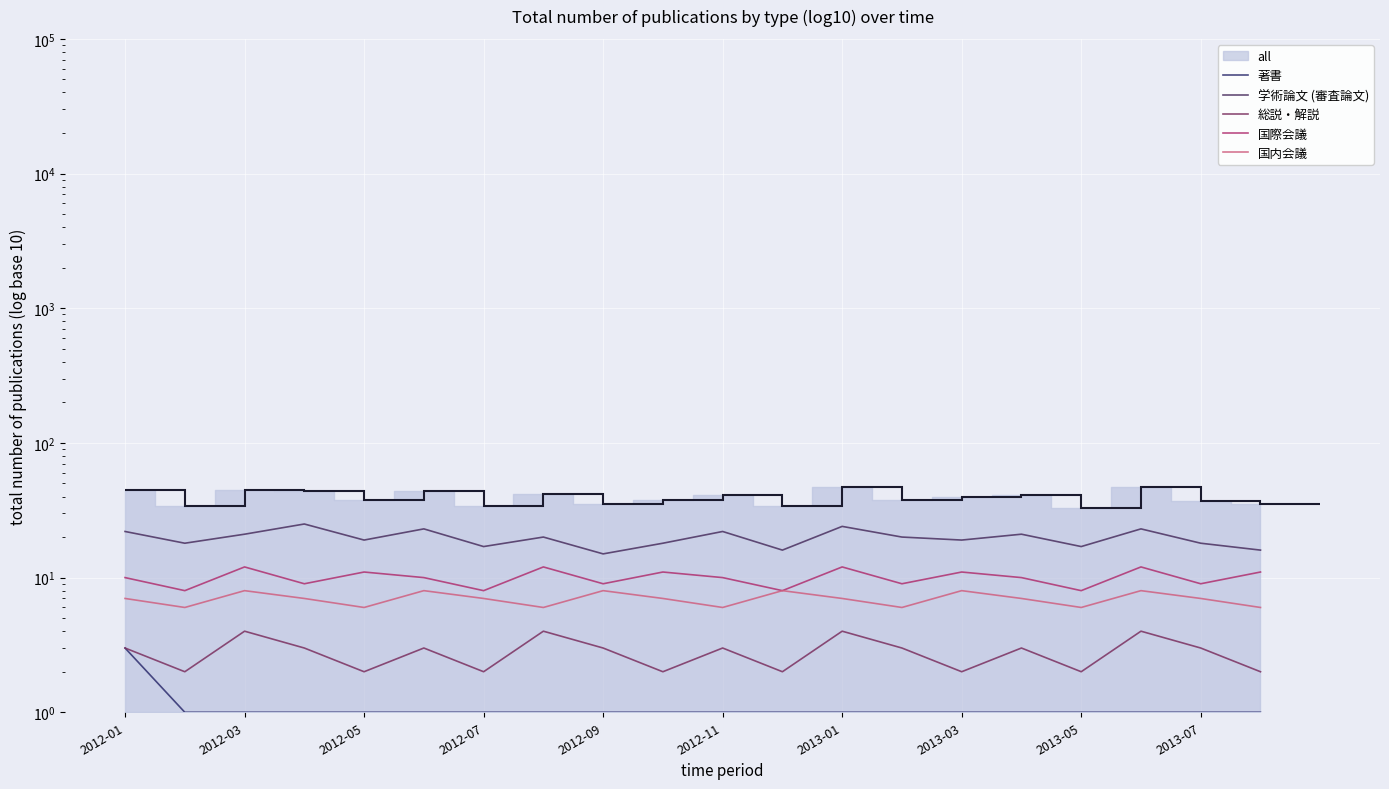

Is the value of 国内会議 at 2012-09 greater than the value of 国際会議 at 13?

No